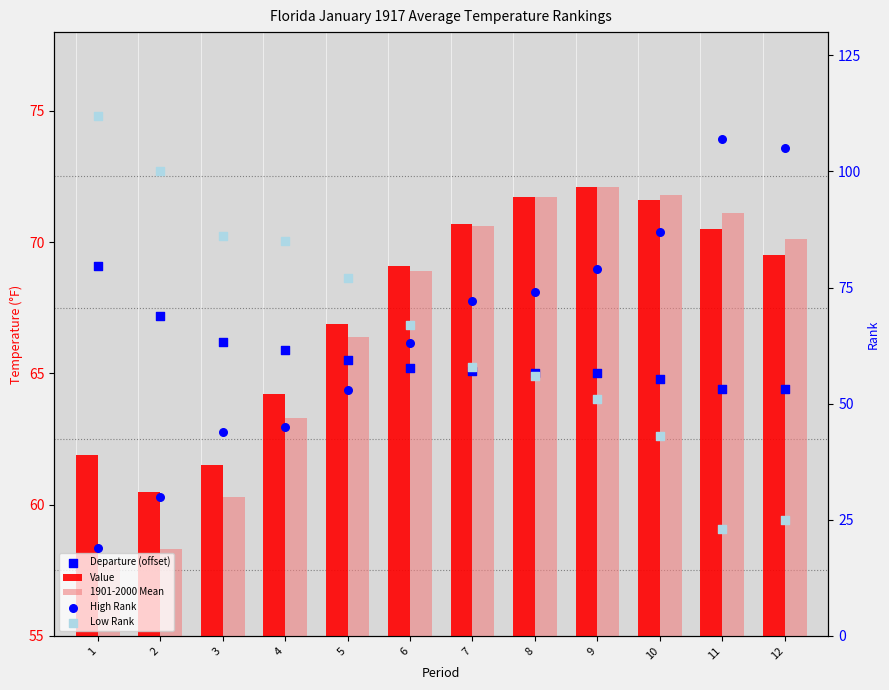

Which series reaches the maximum Y coordinate?

Low Rank